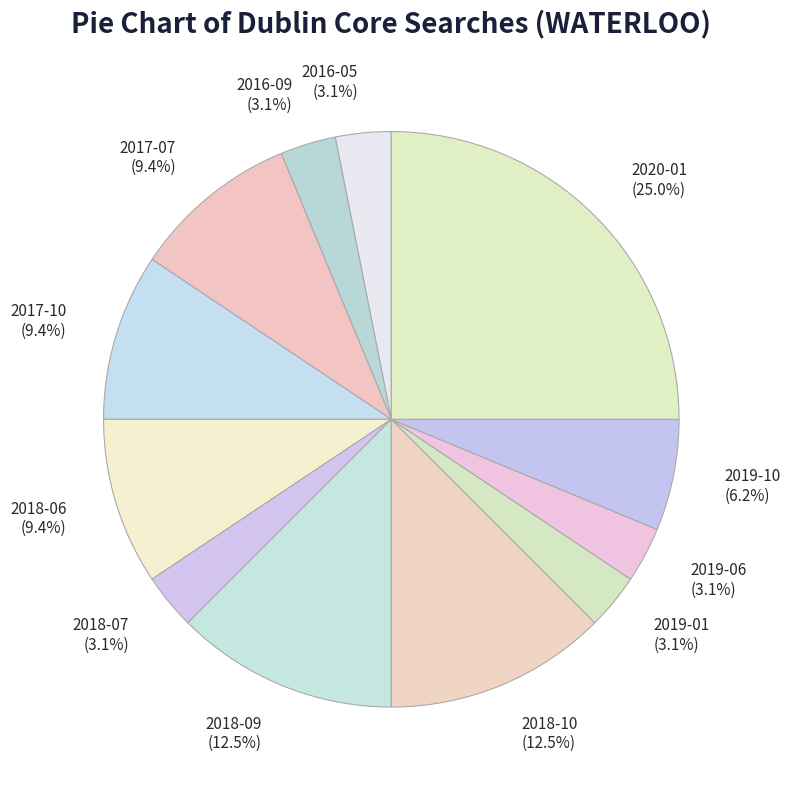

Which has a higher value, 2018-09 or 2018-06?

2018-09